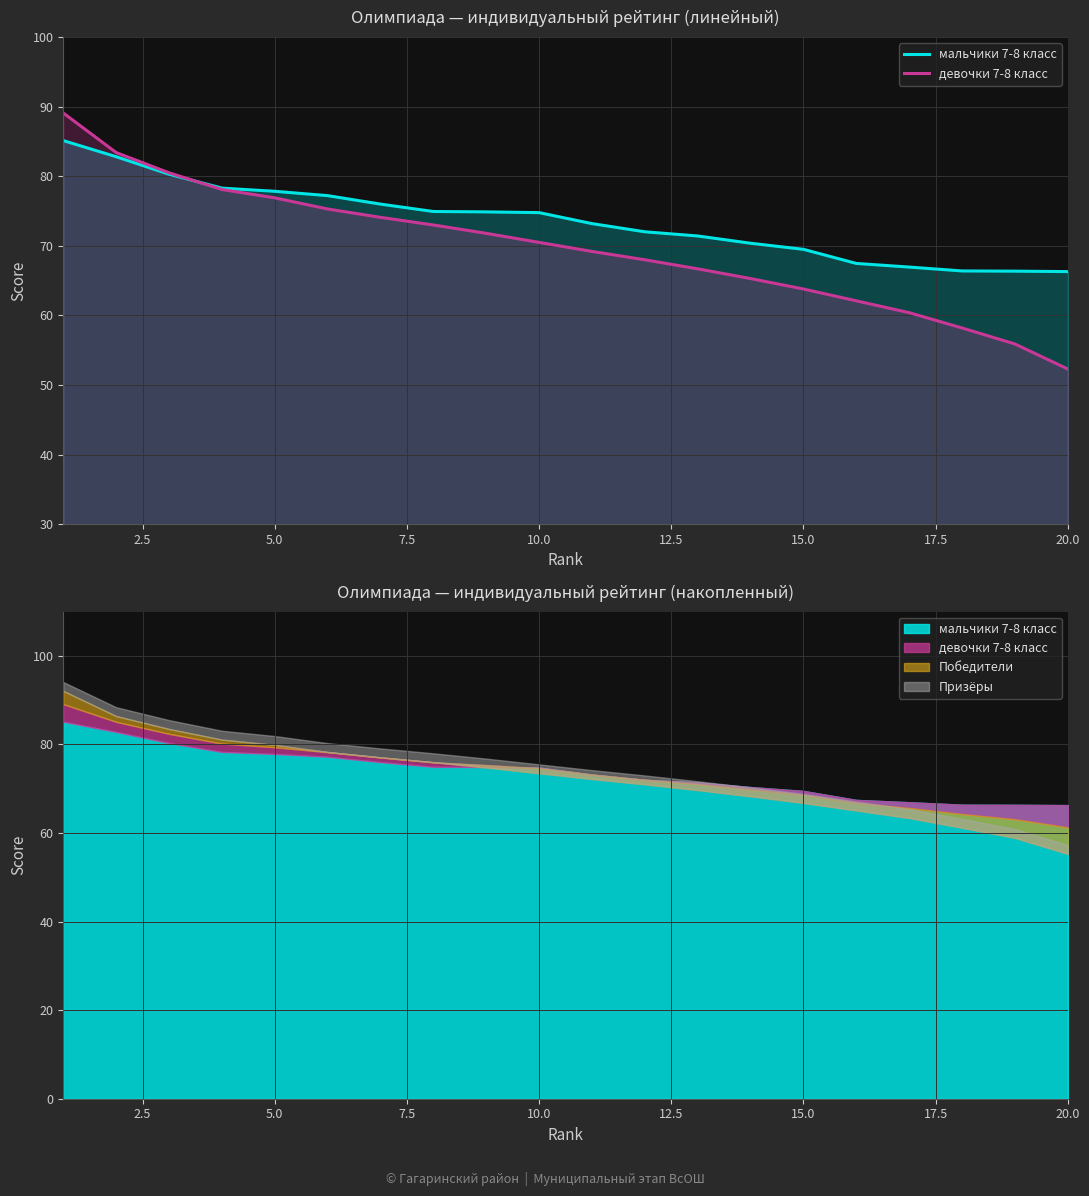

How many times do девочки 7-8 класс and мальчики 7-8 класс cross each other?

1